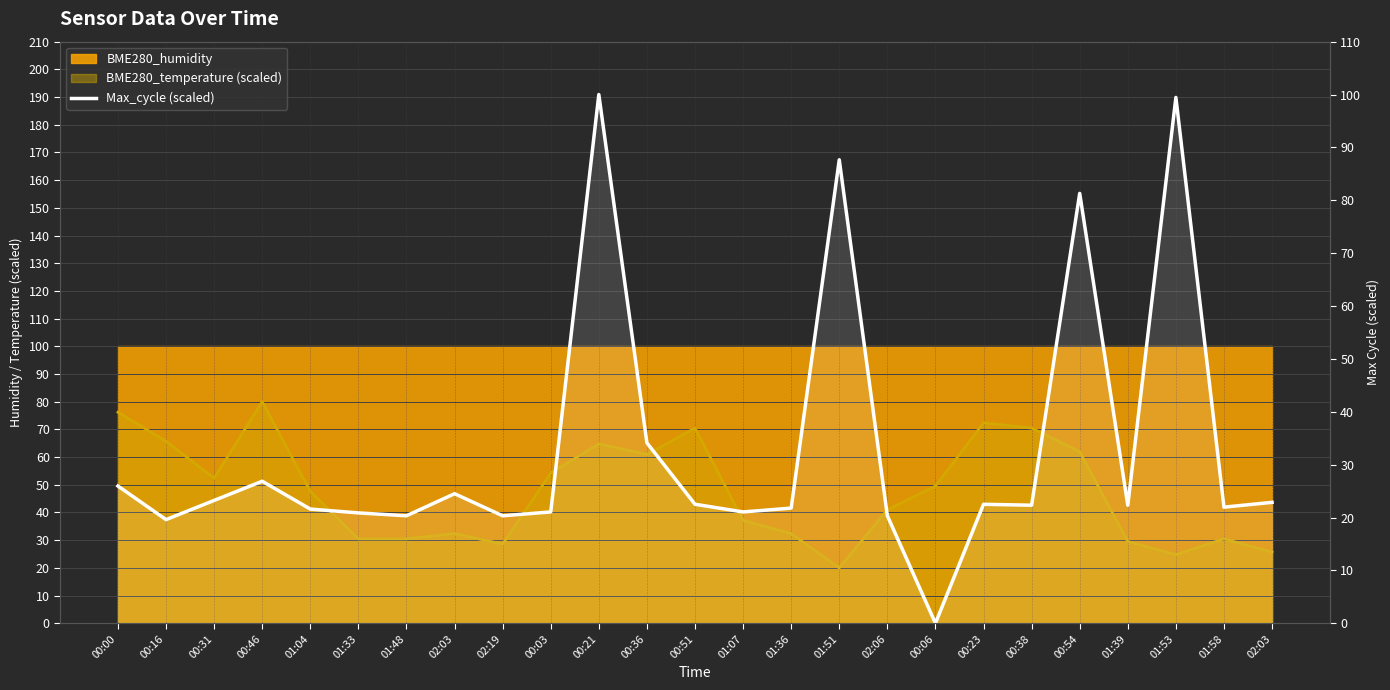

What is the difference between the values at 00:54 and 00:31?

58.1